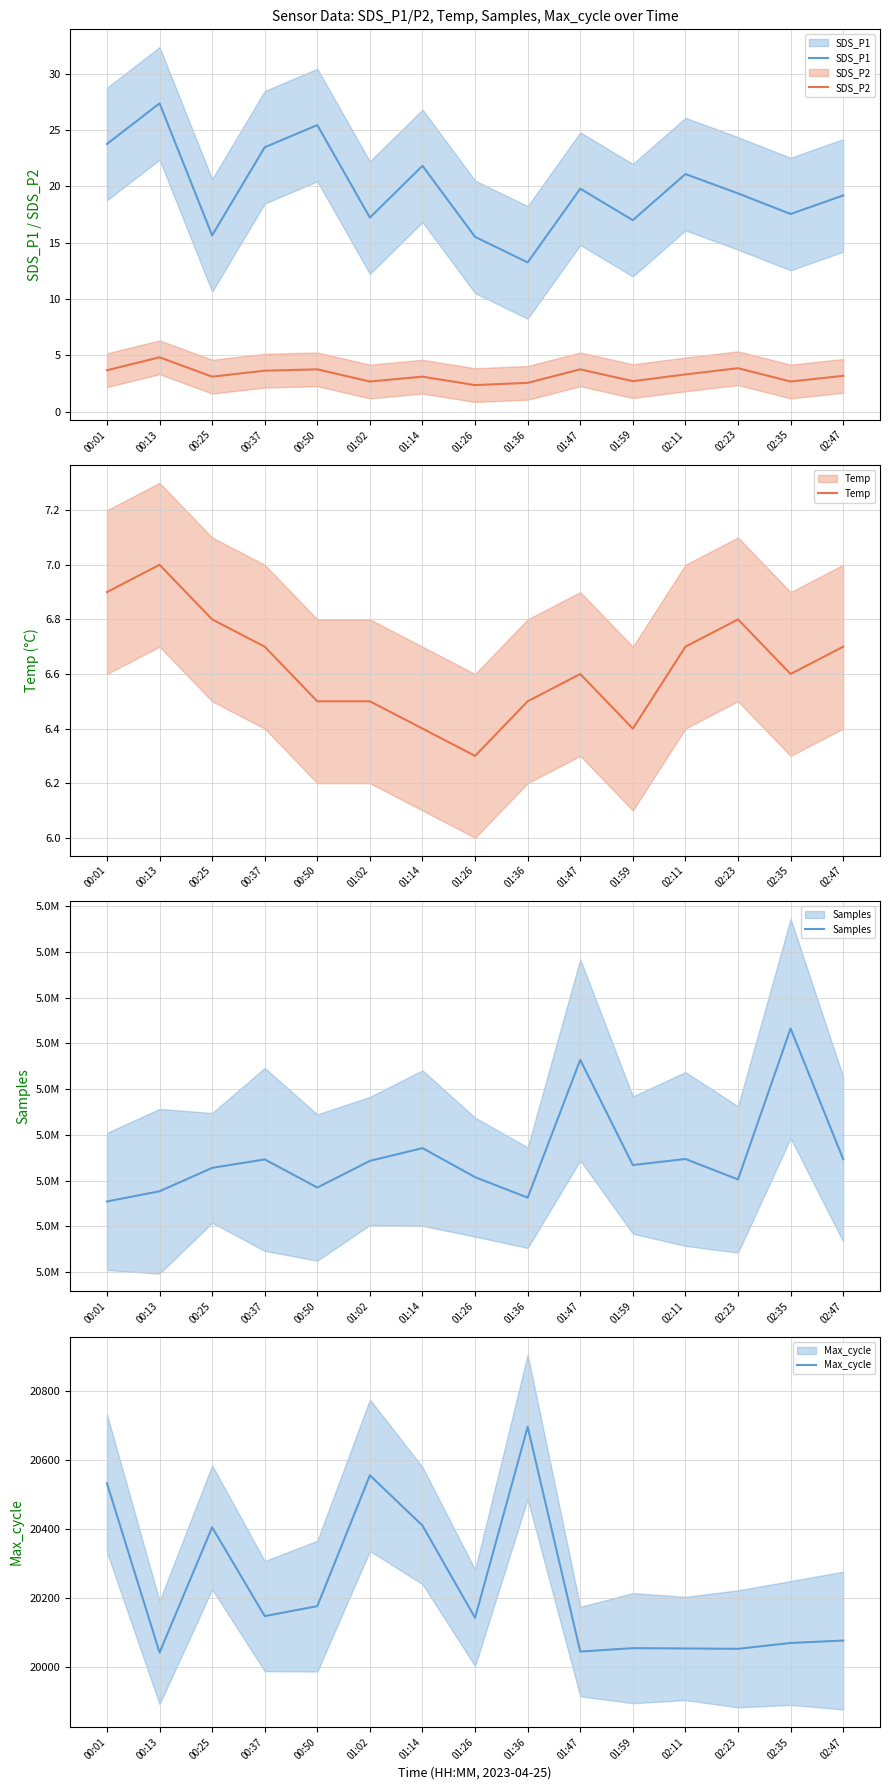

Rank the categories by SDS_P2 value from lowest to highest.

01:26, 01:36, 01:02, 02:35, 01:59, 00:25, 01:14, 02:47, 02:11, 00:37, 00:01, 00:50, 01:47, 02:23, 00:13